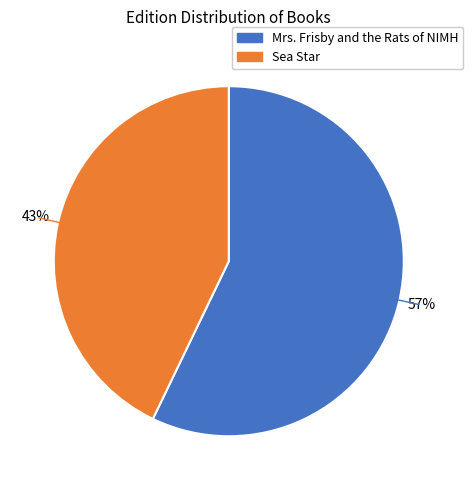

Is there a majority slice in this chart?

Yes